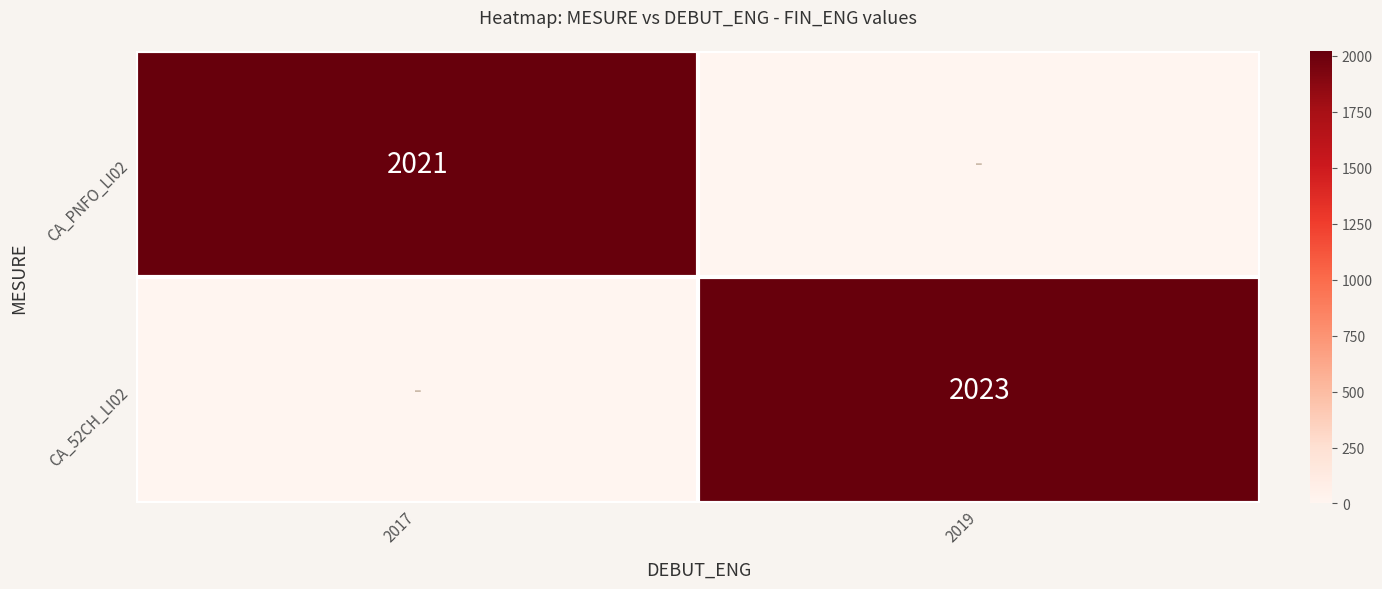

How many categories are shown in the chart?

2